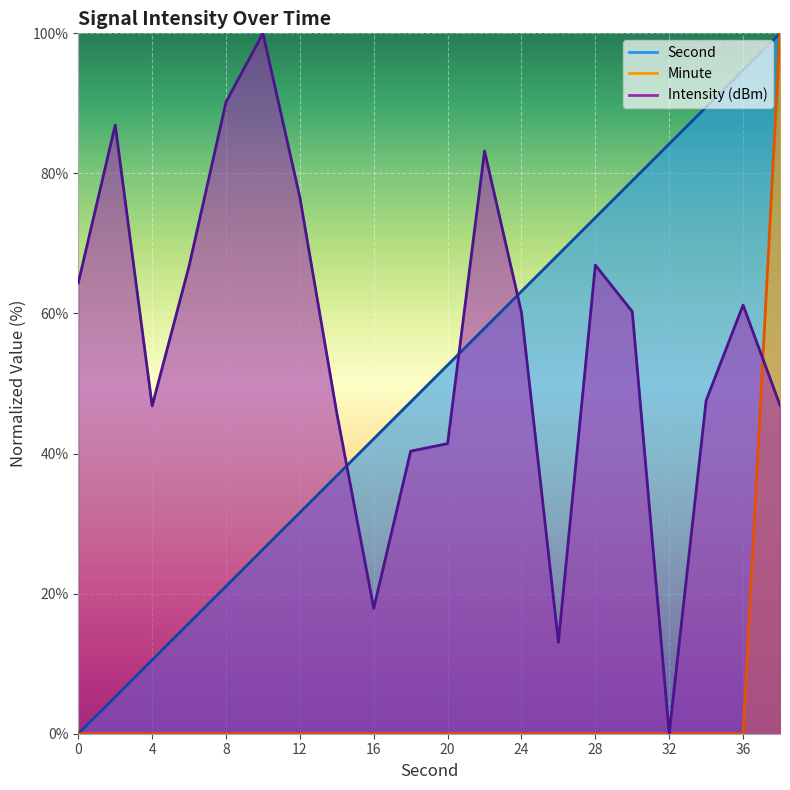

At which label does Intensity reach its minimum?

32